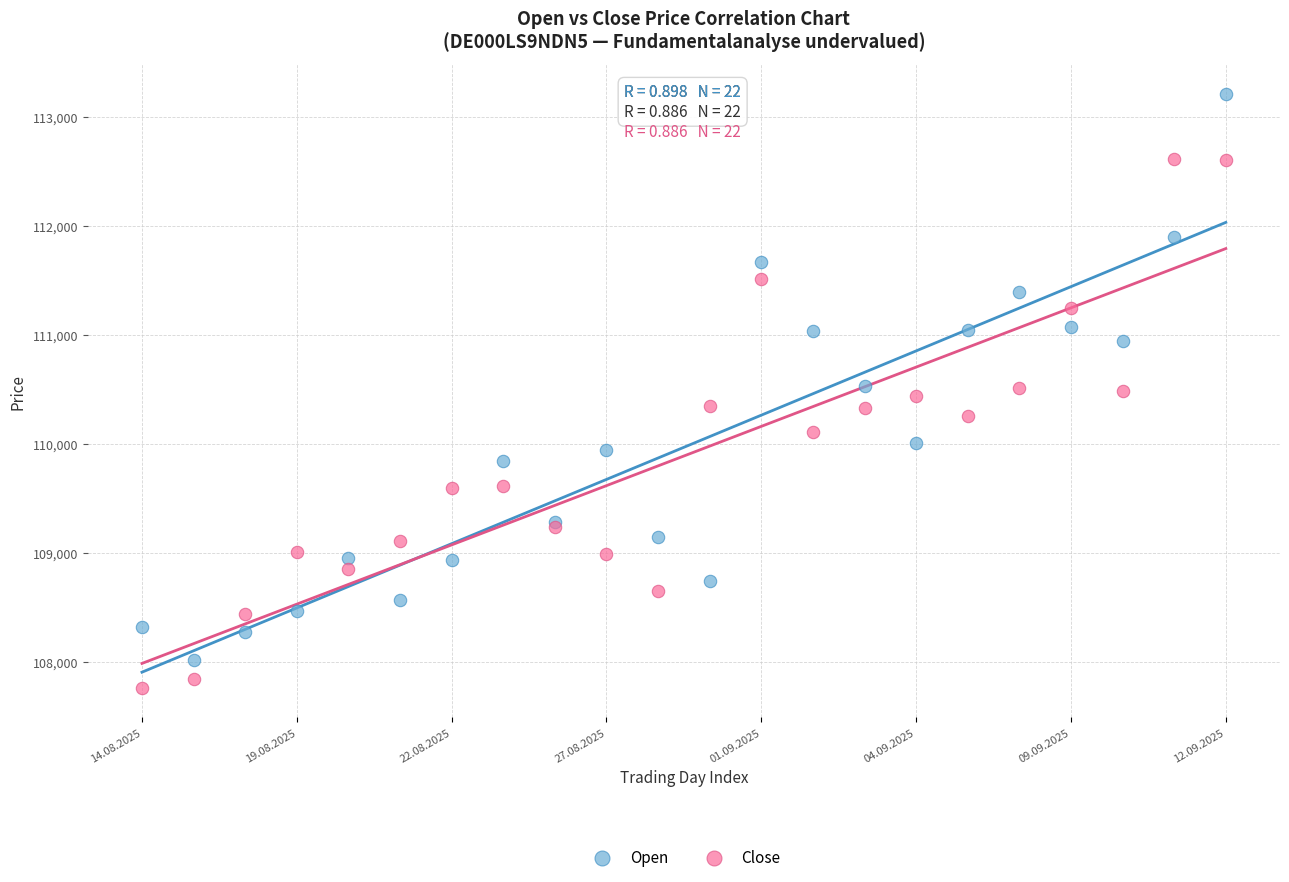

Which series contains the highest Y value?

Open